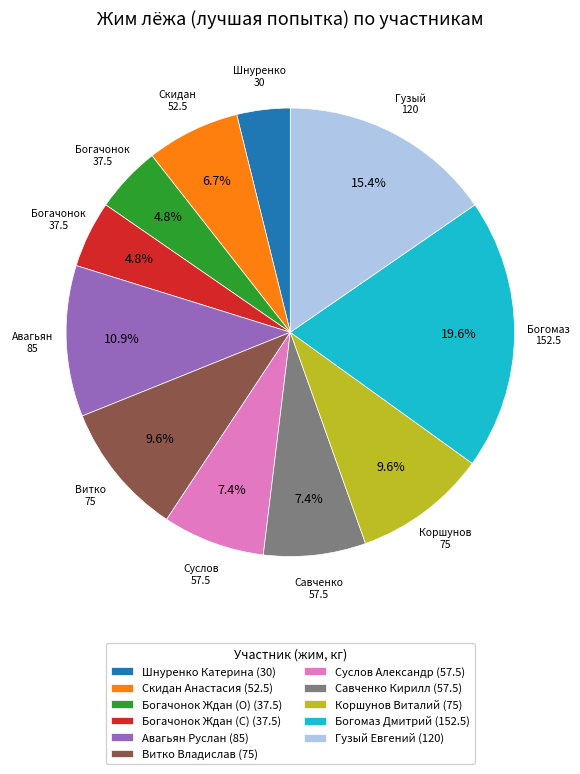

Does Савченко Кирилл account for over 50% of the chart?

No